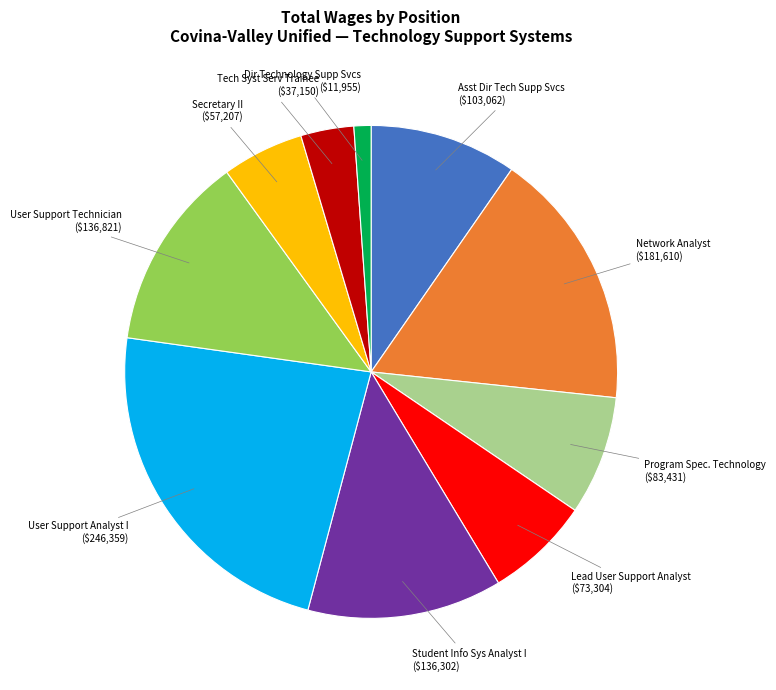

Between Secretary II and Dir Technology Supp Svcs, which is larger?

Secretary II